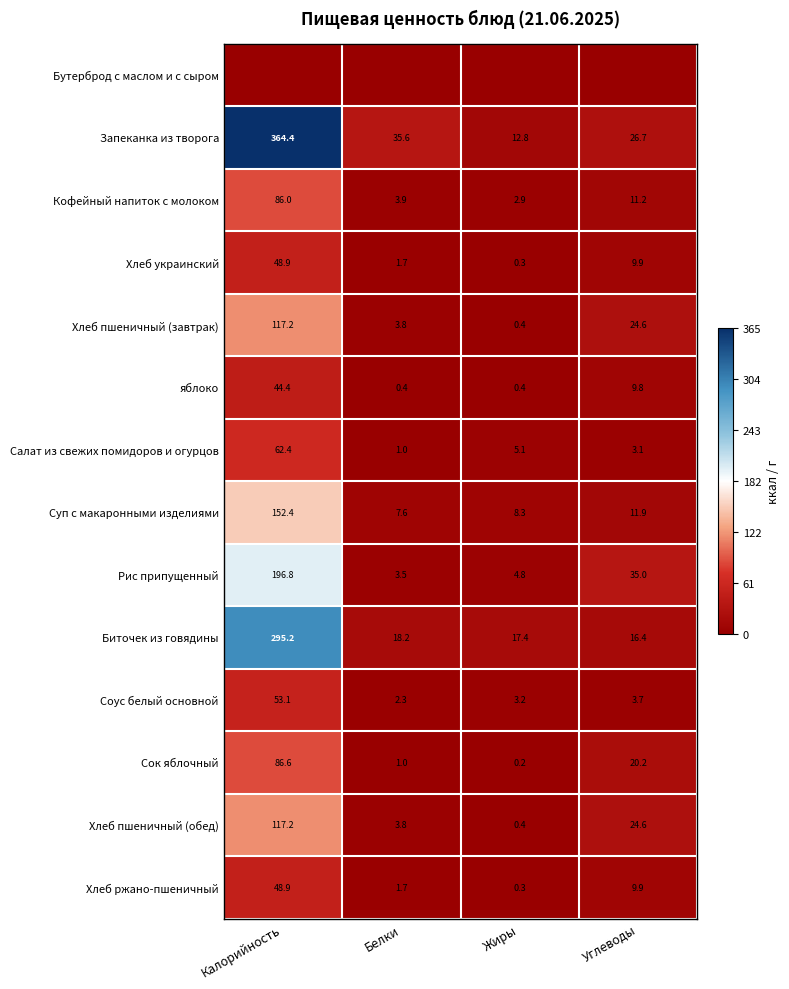

True or false: Салат из свежих помидоров и огурцов has a value of 62.4 at Калорийность.

True